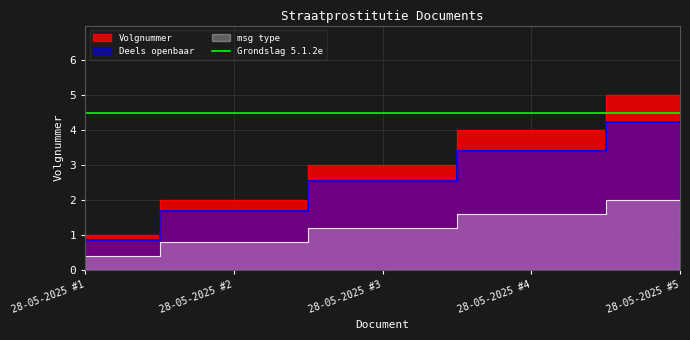

True or false: the data shows 4 at 28-05-2025 #4.

True